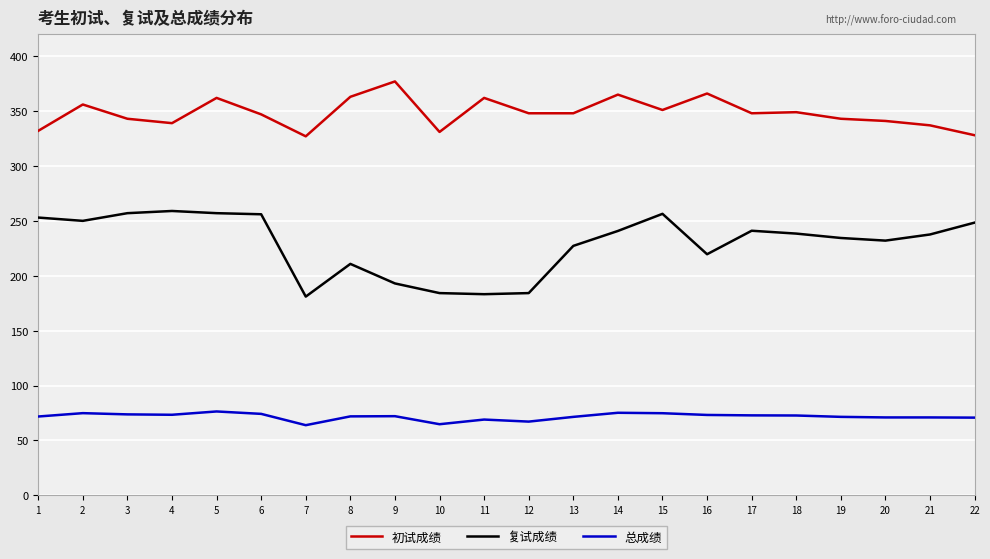

Rank the series by their average value, from lowest to highest.

总成绩, 复试成绩, 初试成绩